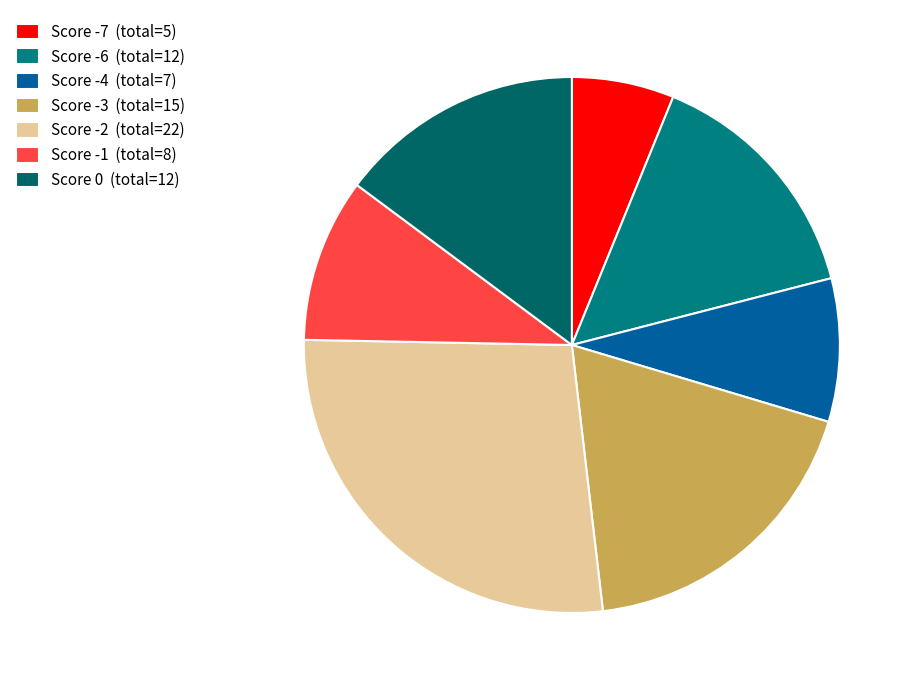

How many segments does this pie chart have?

7